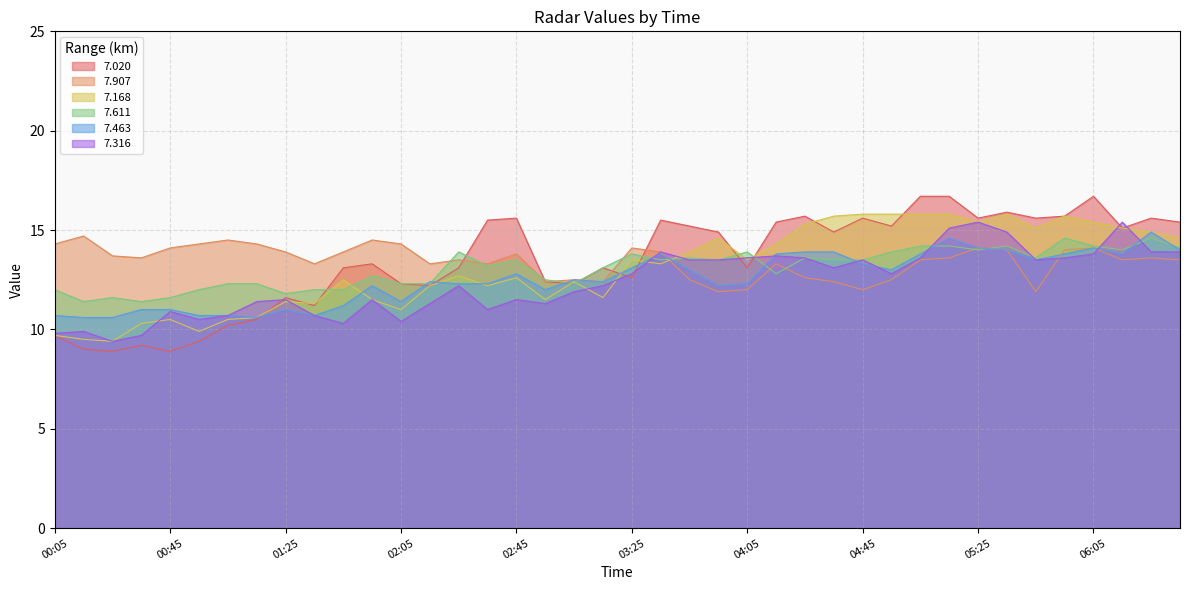

Which series has the largest range (max minus min)?

7.020